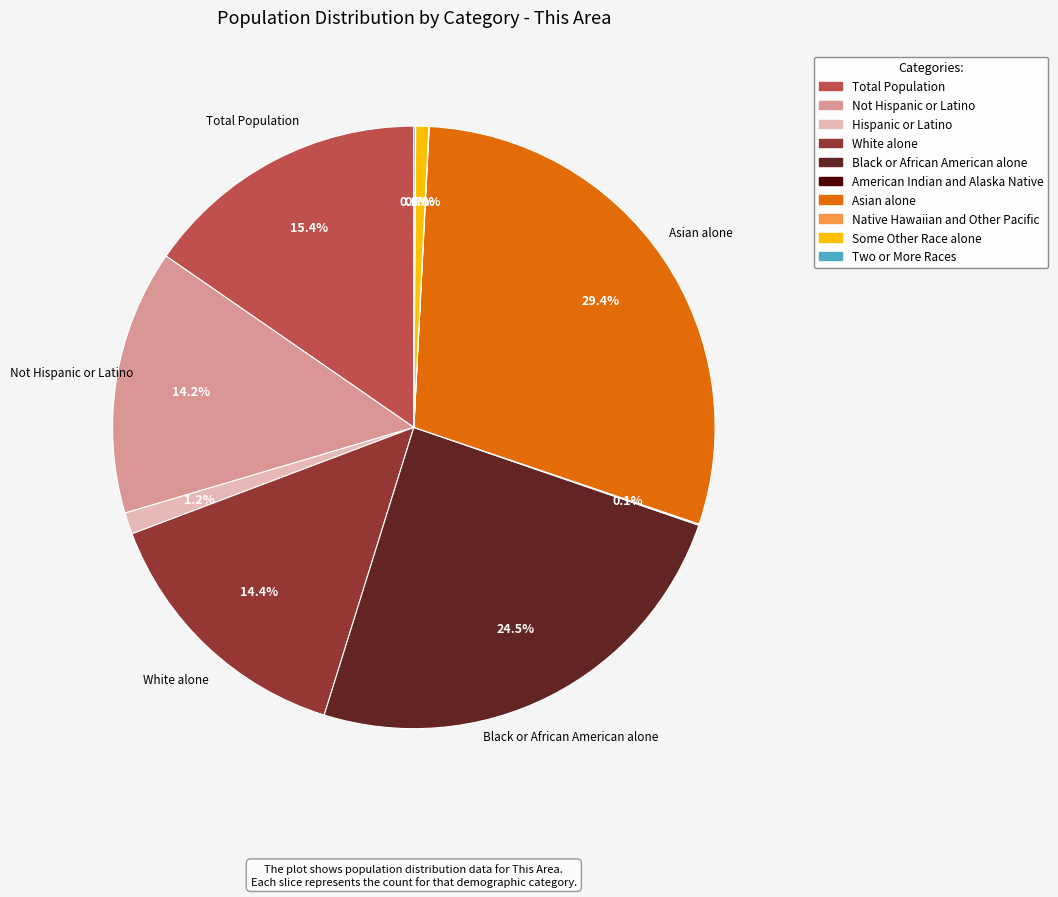

Which category has the biggest portion of the pie?

Asian alone